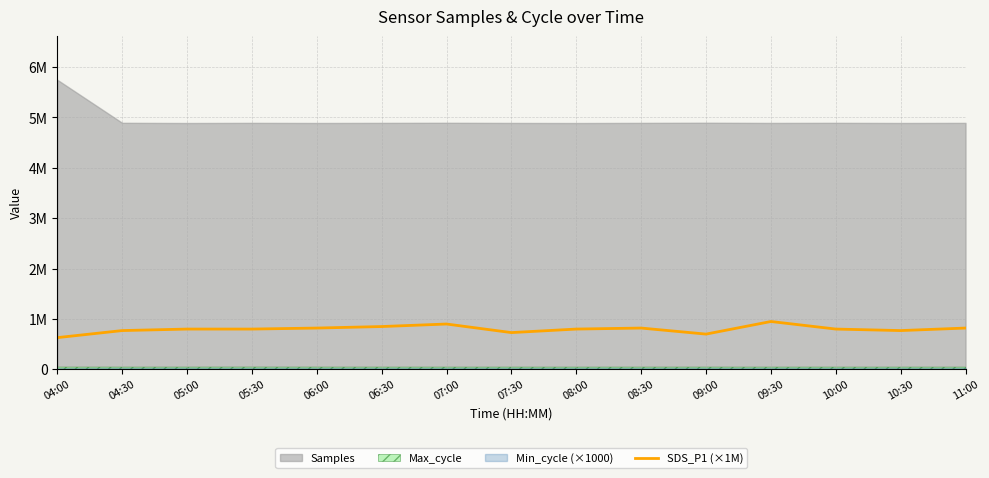

What value does the data have at 05:00, to the nearest 10?

800000